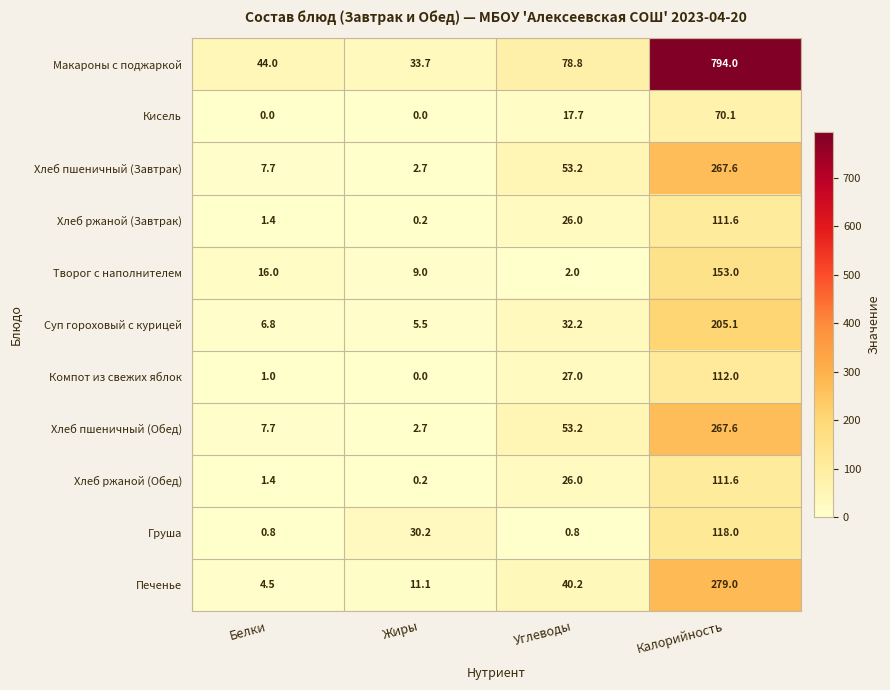

Between Жиры and Калорийность, which series saw the biggest shift?

Макароны с поджаркой